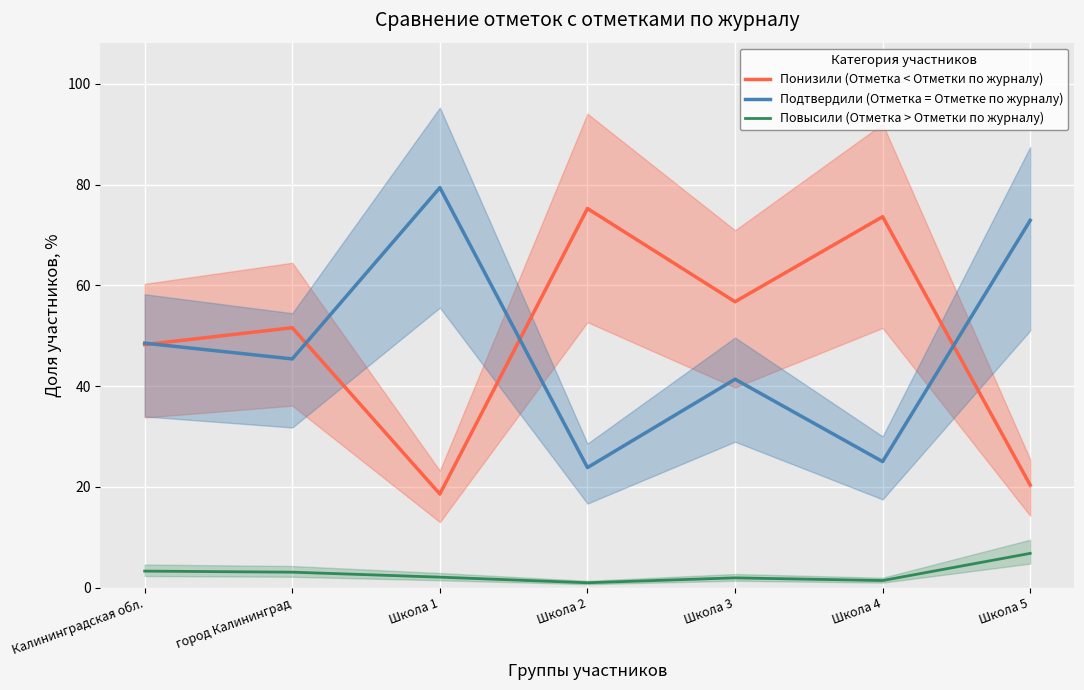

At which category is the sum across all series the highest?

город Калининград